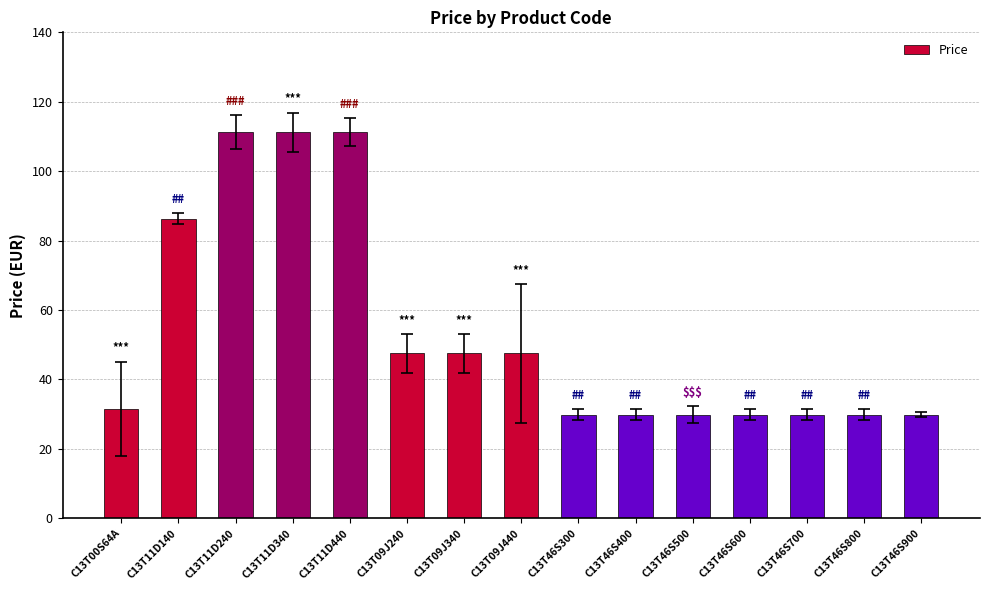

How many categories are shown in the chart?

15